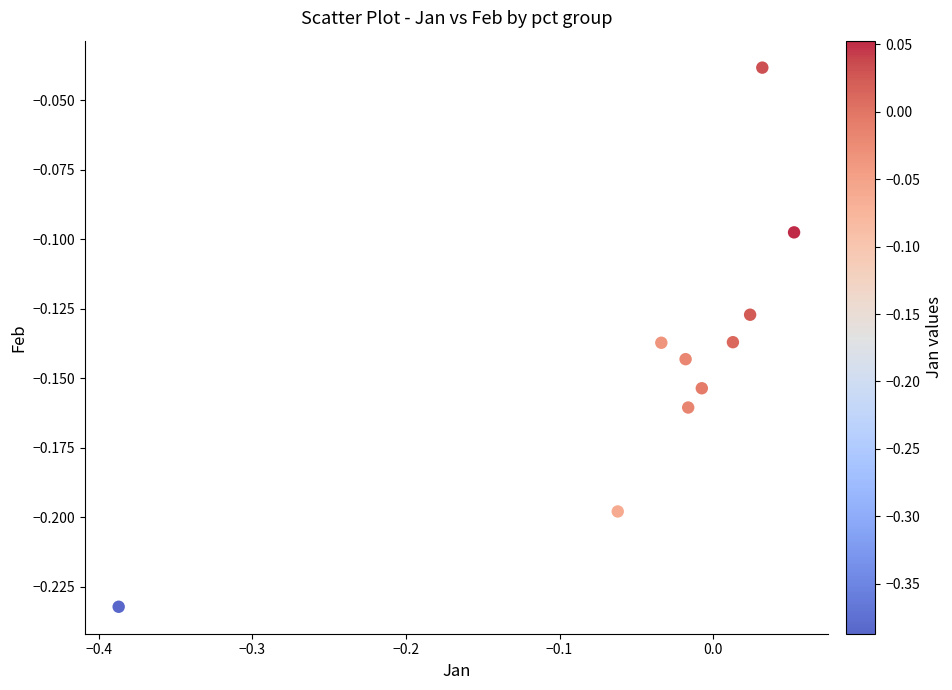

What is the range of X values (max minus min)?

0.4